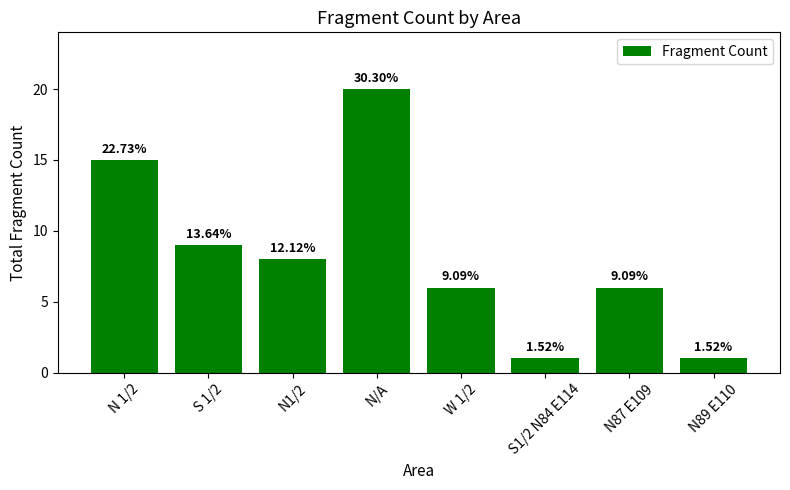

How many bars are there in total?

8